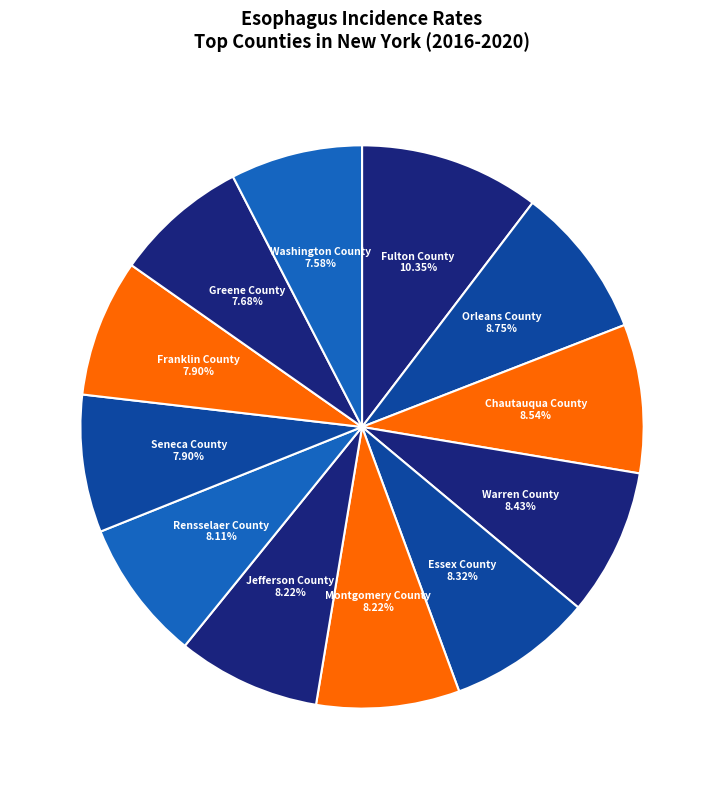

Approximately how many times larger is the value at Essex County compared to Warren County?

1.0